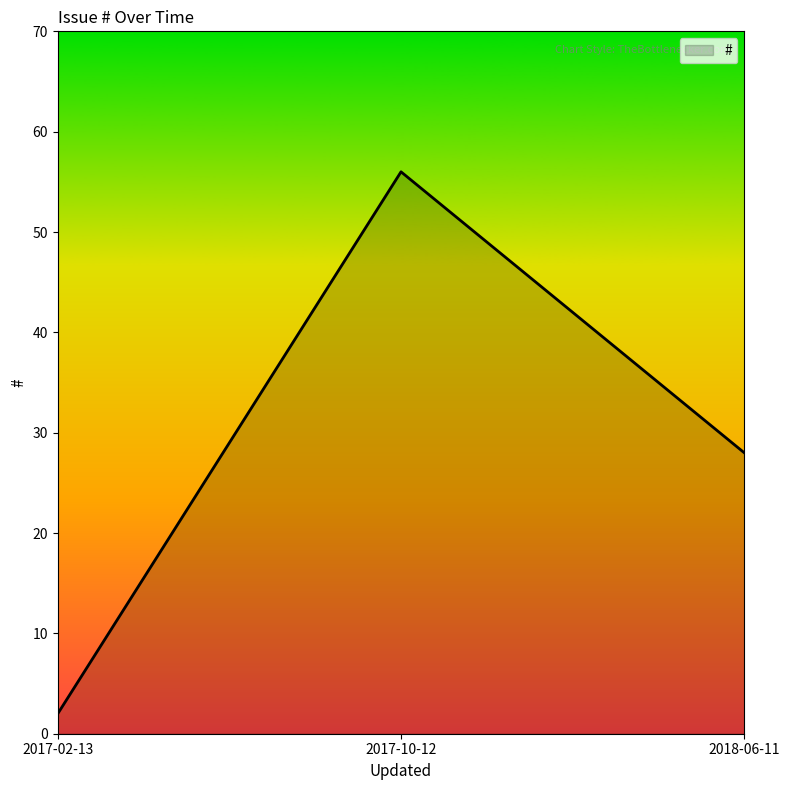

What is the sum of all values?

86